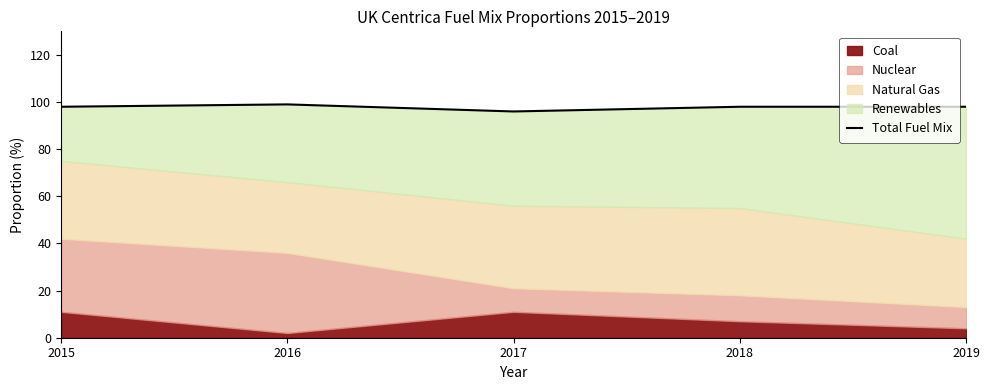

What is the average value?

98